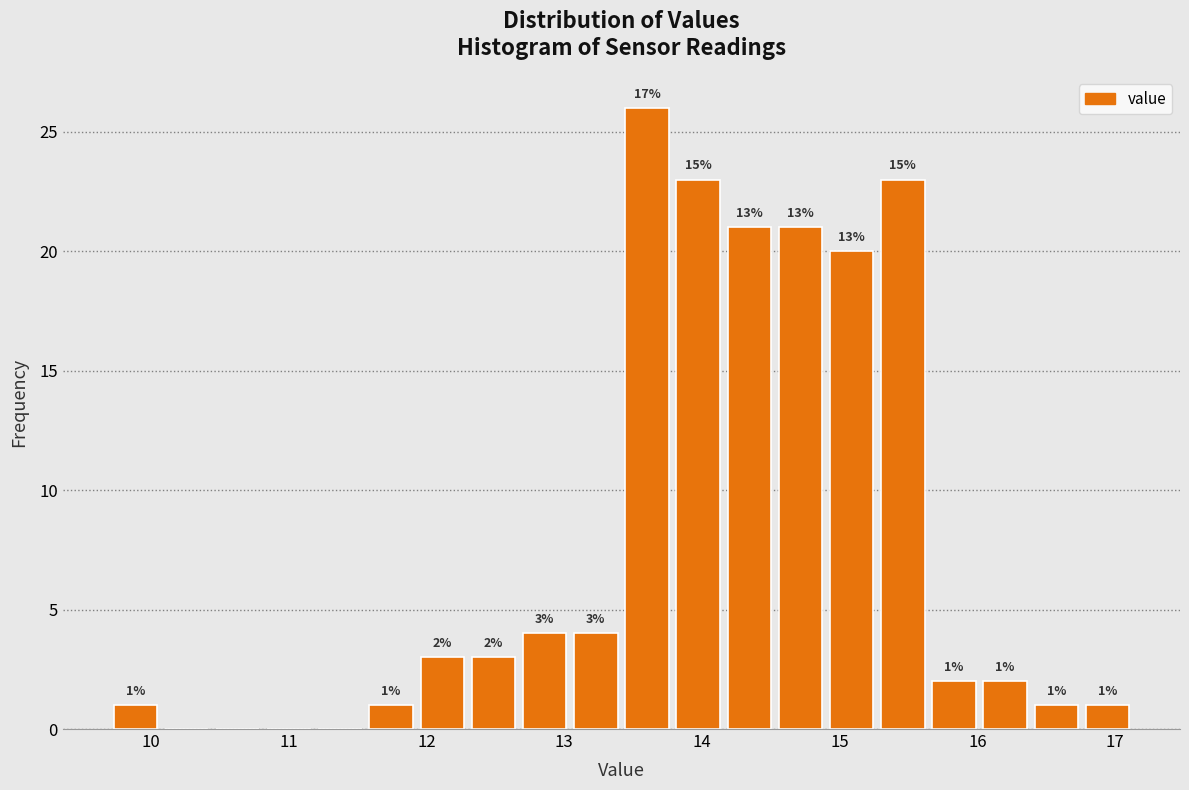

Read against the x-axis, roughly where is the centre of the tallest bar?

13.6